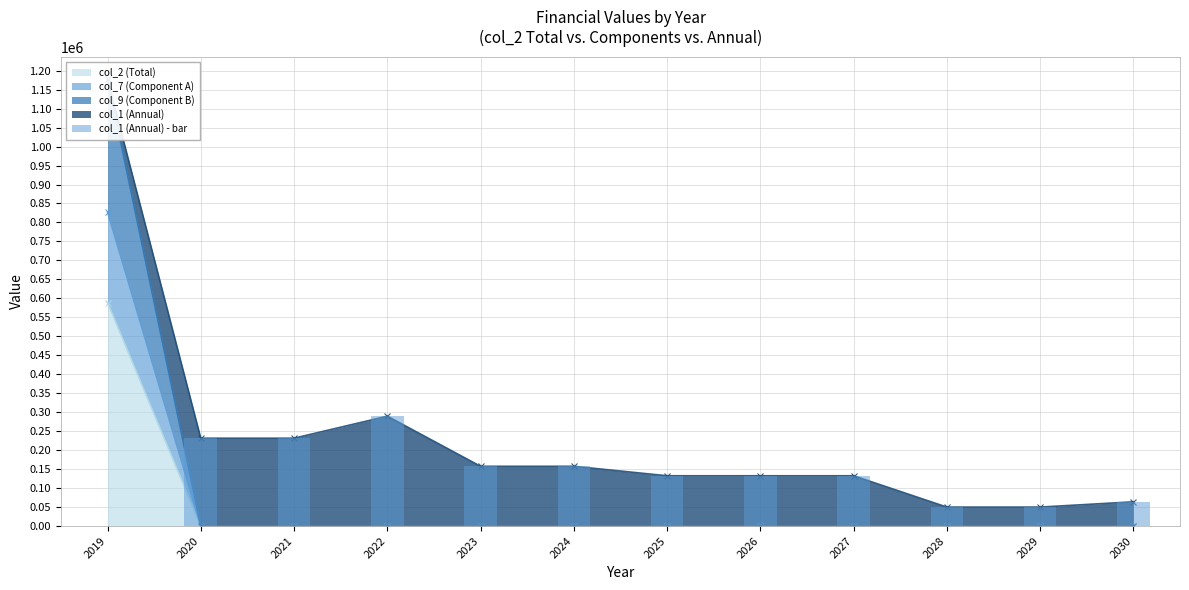

The value of col_2 (Total) at 2021 is 257237. True or false?

False